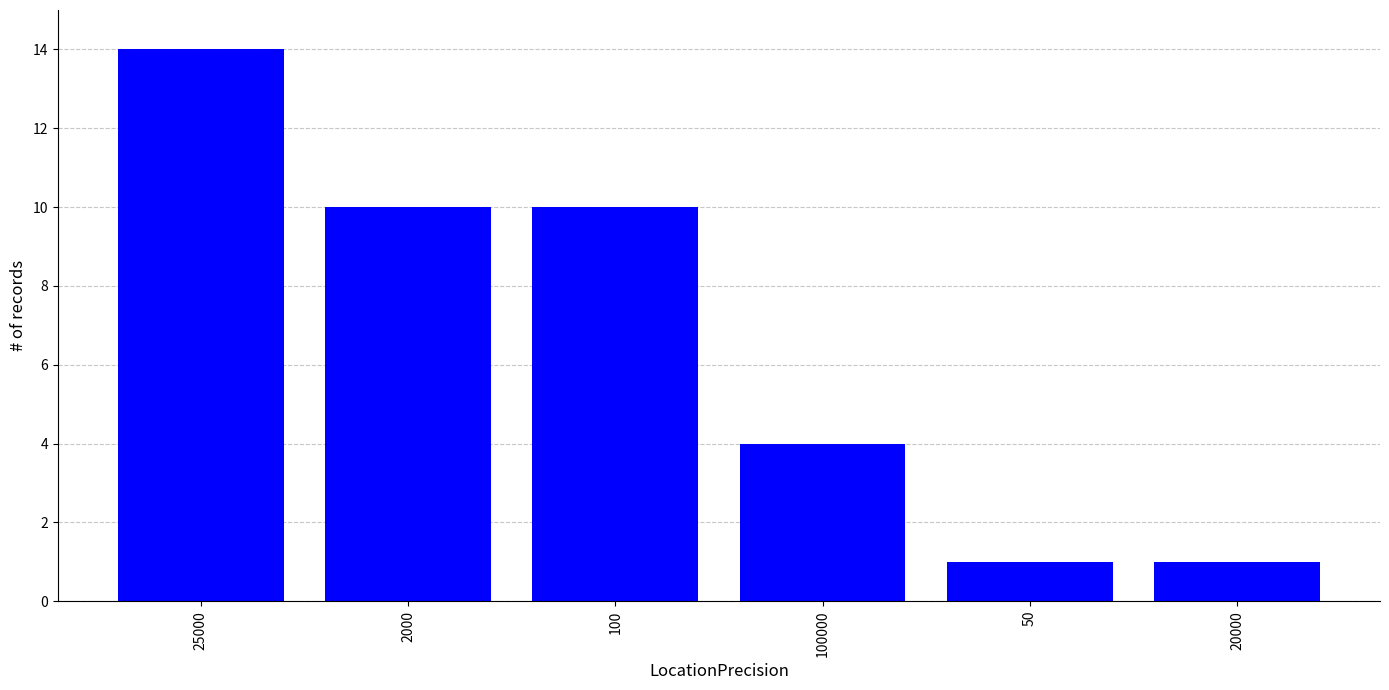

Which category has the highest value across all series?

25000